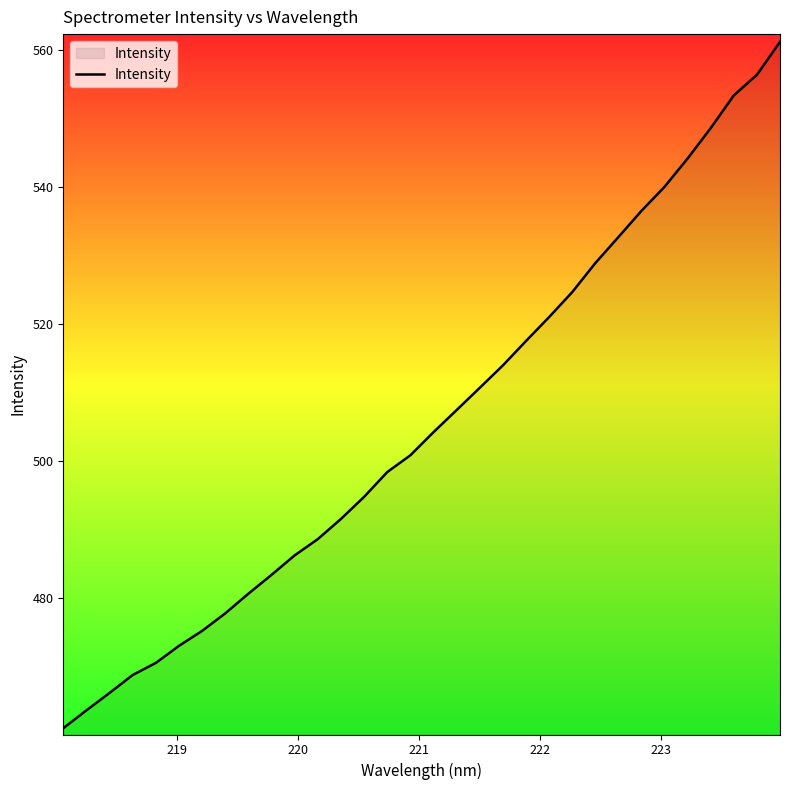

What is the minimum value shown in the chart?

461.1